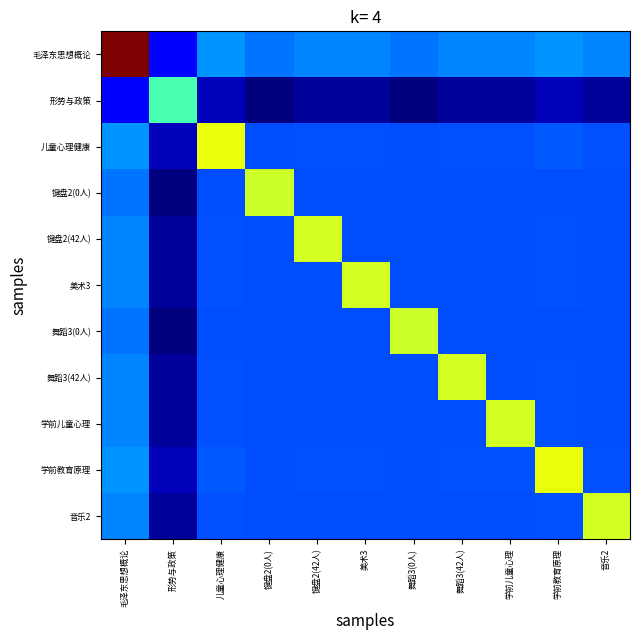

At how many categories does at least one series exceed 0?

11